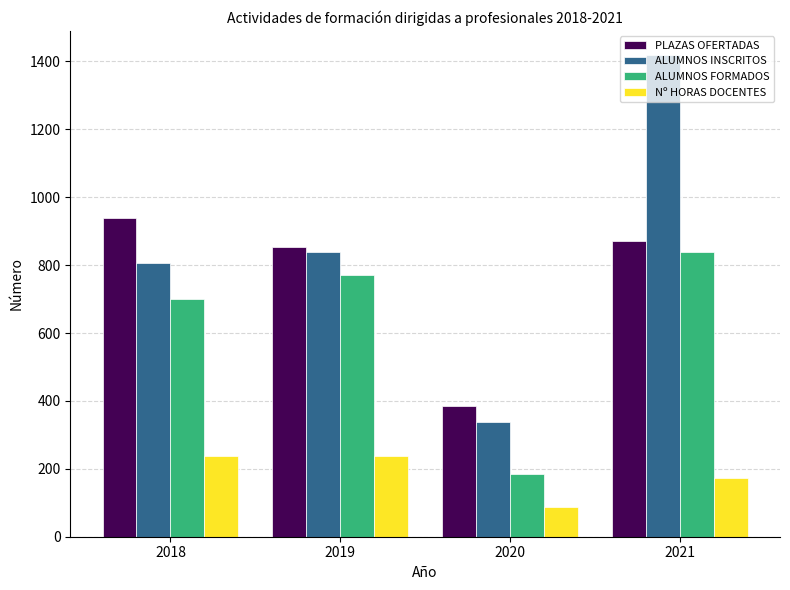

Where is ALUMNOS INSCRITOS nearest to the value 878?

2019